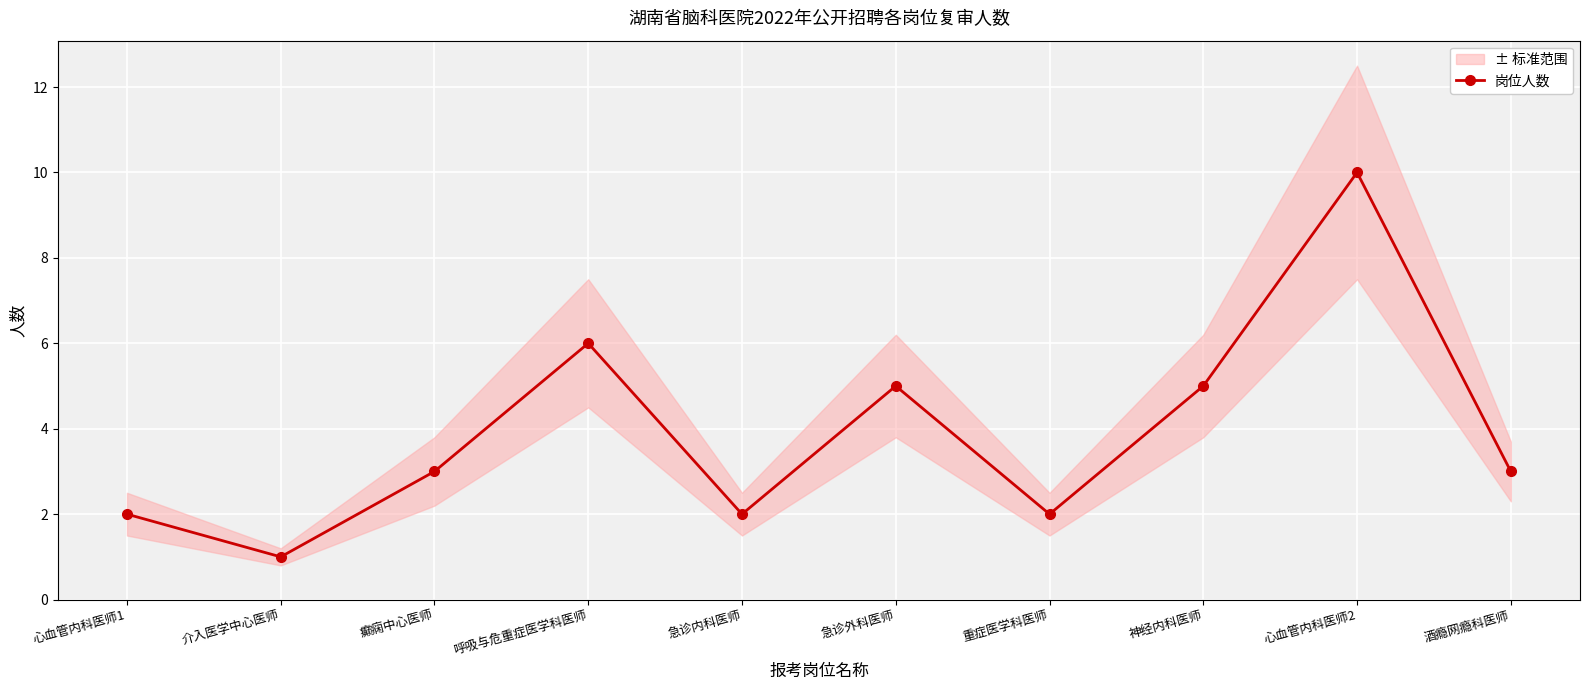

Read the value at 重症医学科医师.

2